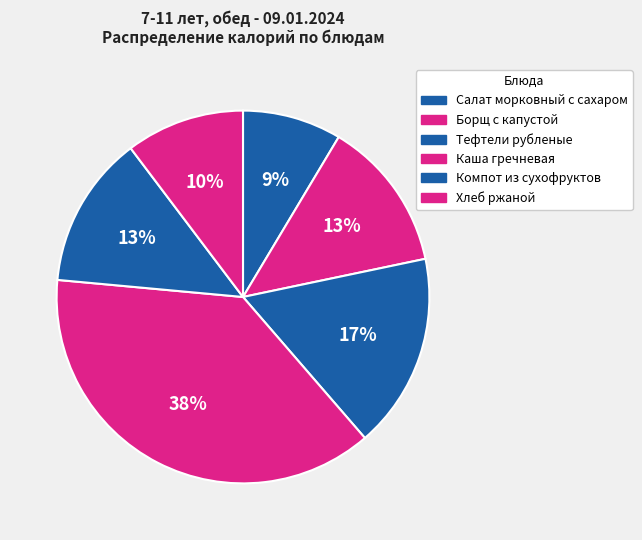

What is the largest slice in the pie chart?

Каша гречневая